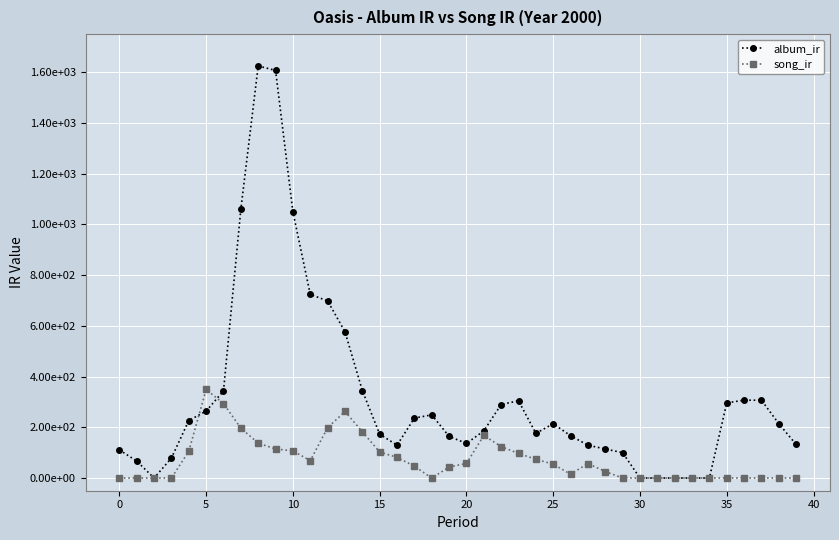

What are all the series names shown in the legend?

album_ir, song_ir